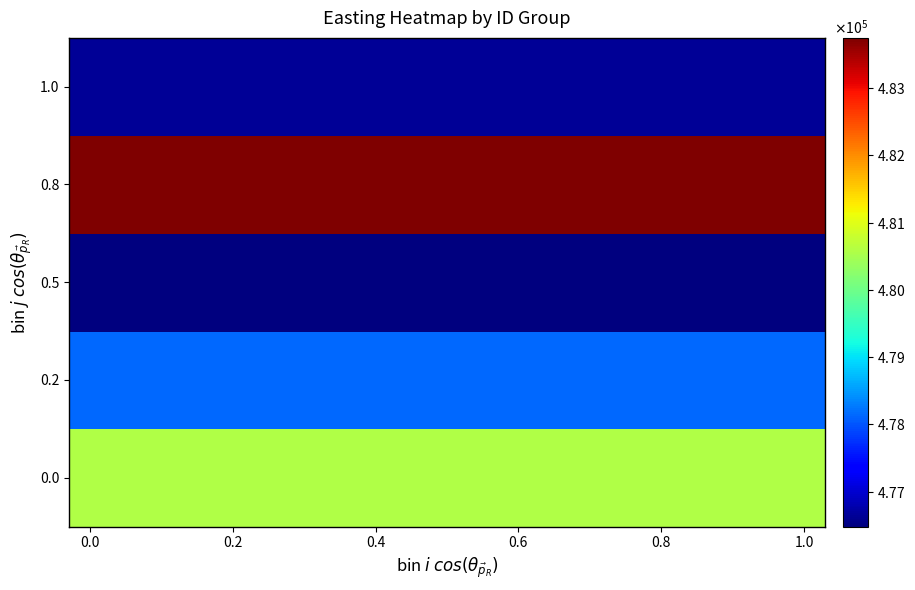

Reading left to right, transcribe all the data shown in this chart.

0.0: 480585.7	480585.7	480585.7	480585.7	480585.7	480585.7	480585.7	480585.7	480585.7	480585.7	480585.7	480585.7	480585.7	480585.7	480585.7	480585.7	480585.7	480585.7
0.2: 478136.5	478136.5	478136.5	478136.5	478136.5	478136.5	478136.5	478136.5	478136.5	478136.5	478136.5	478136.5	478136.5	478136.5	478136.5	478136.5	478136.5	478136.5
0.5: 476479.2	476479.2	476479.2	476479.2	476479.2	476479.2	476479.2	476479.2	476479.2	476479.2	476479.2	476479.2	476479.2	476479.2	476479.2	476479.2	476479.2	476479.2
0.8: 483746.3	483746.3	483746.3	483746.3	483746.3	483746.3	483746.3	483746.3	483746.3	483746.3	483746.3	483746.3	483746.3	483746.3	483746.3	483746.3	483746.3	483746.3
1.0: 476648.4	476648.4	476648.4	476648.4	476648.4	476648.4	476648.4	476648.4	476648.4	476648.4	476648.4	476648.4	476648.4	476648.4	476648.4	476648.4	476648.4	476648.4